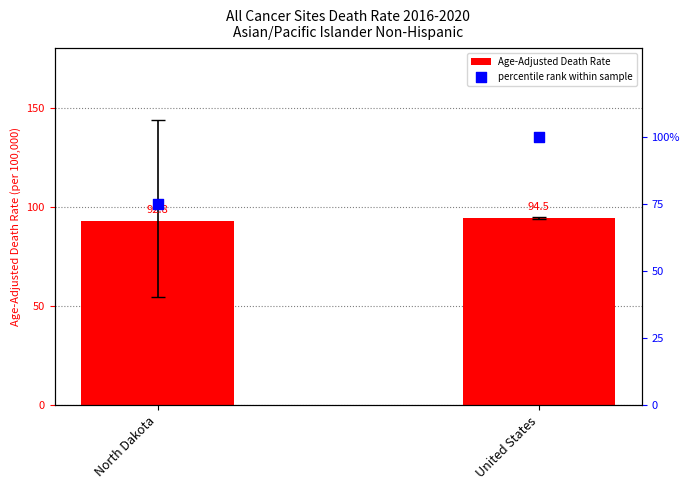

Which series reaches the maximum Y coordinate?

percentile rank within sample